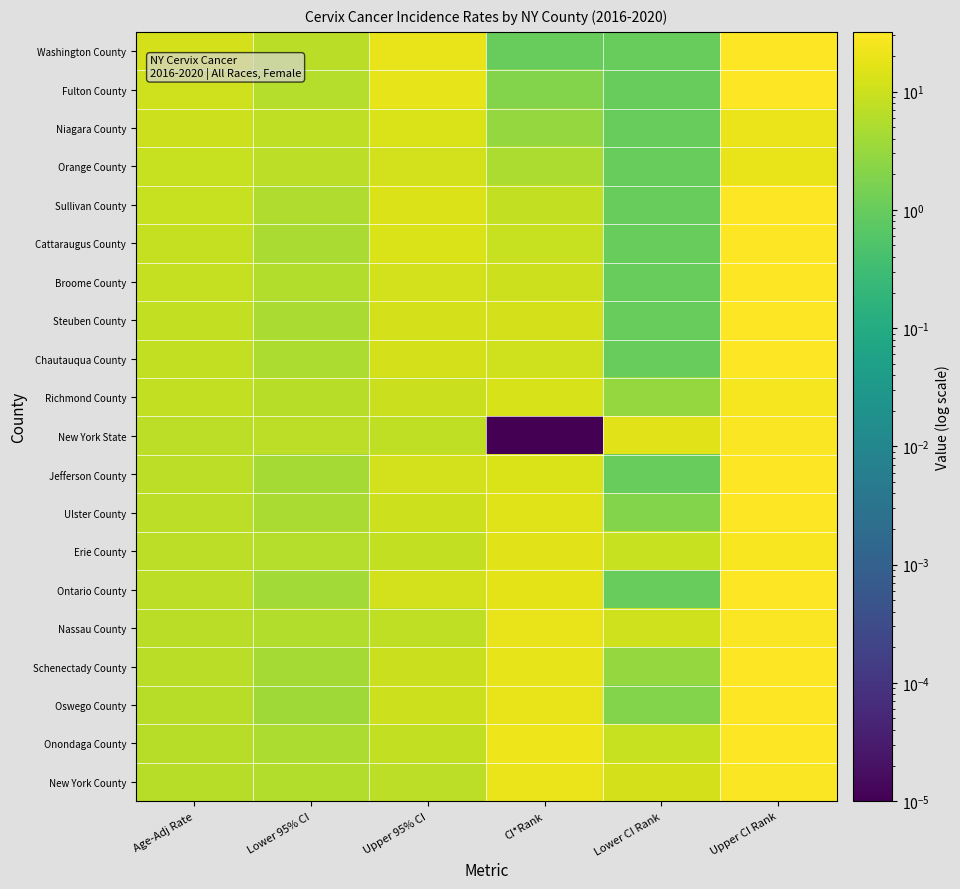

What is the total value across all series at Upper CI Rank?

597.0